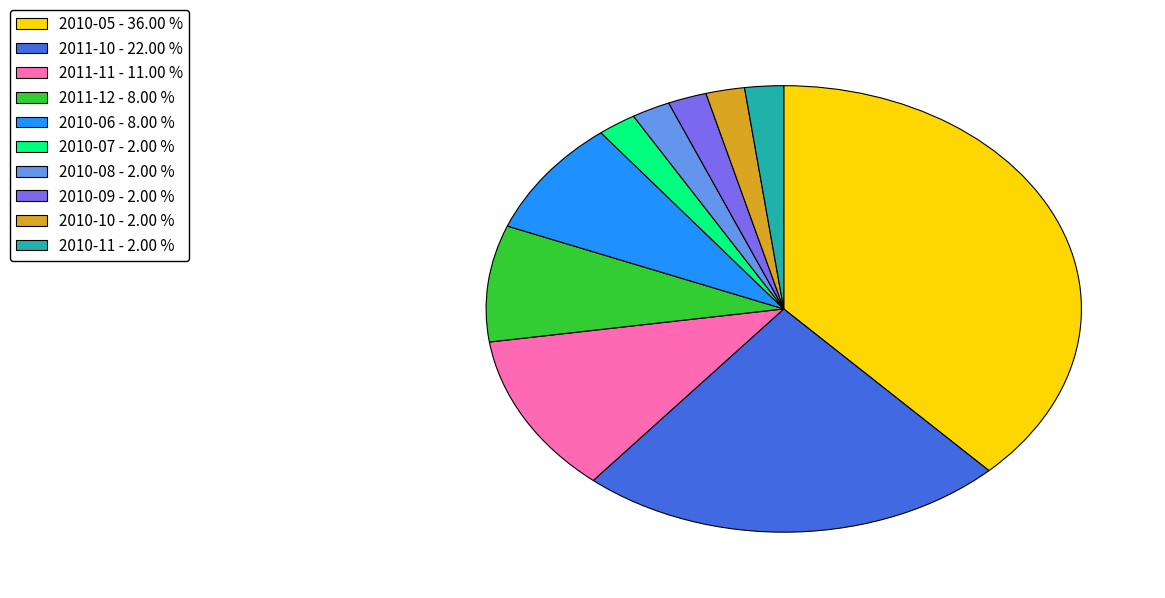

Approximately how many times larger is the value at 2010-05 - 36.00 % compared to 2011-10 - 22.00 %?

1.6